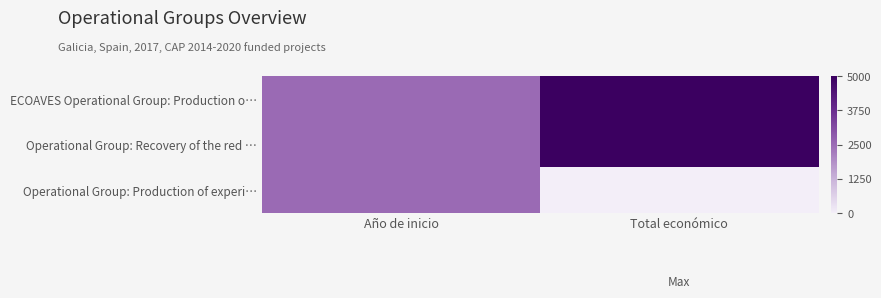

At Año de inicio, list the series in order from largest to smallest.

ECOAVES Operational Group: Production o…, Operational Group: Recovery of the red …, Operational Group: Production of experi…